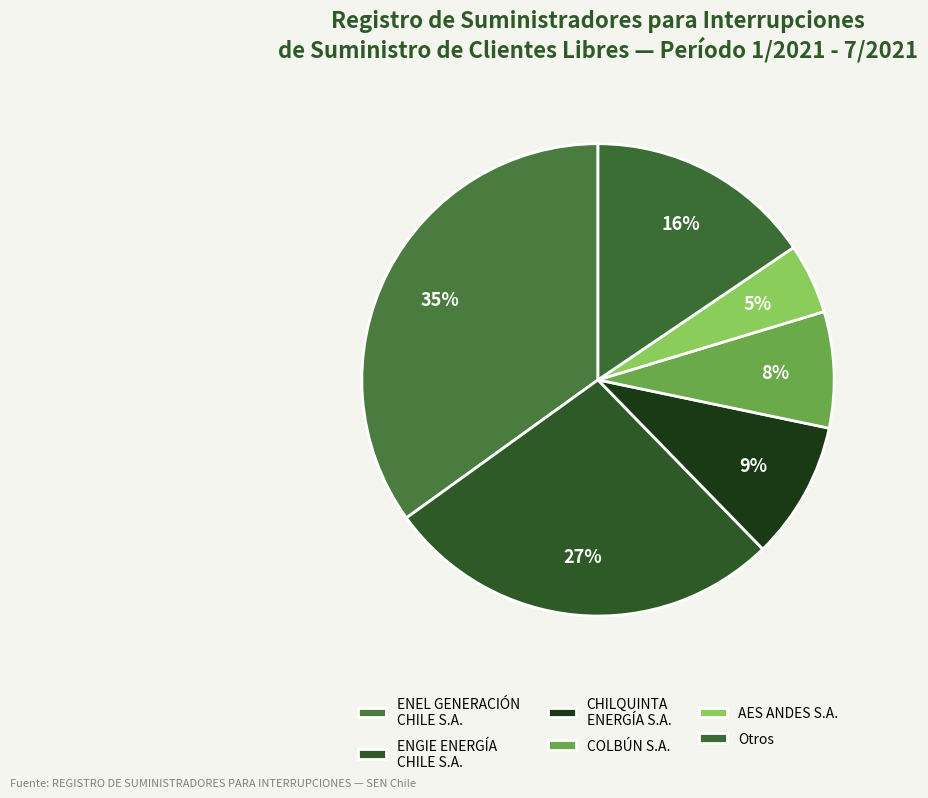

Is there a majority slice in this chart?

No